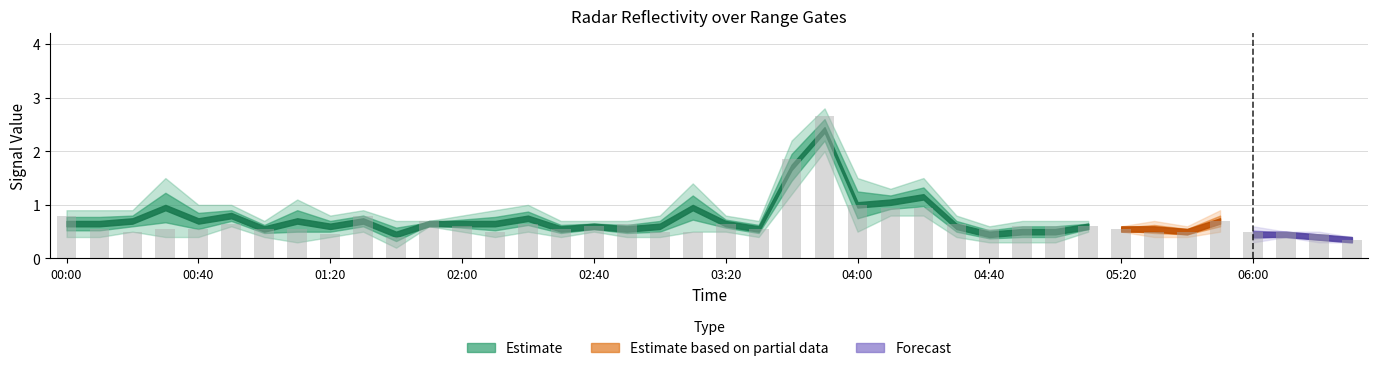

What is the difference between the second highest and minimum values?

1.5